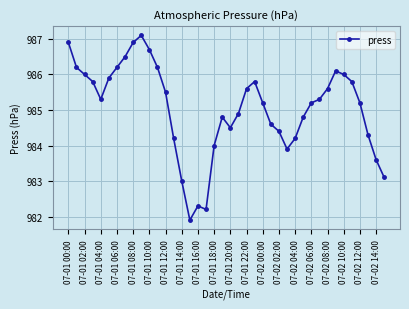

What is the difference between the second highest and minimum values?

5.0